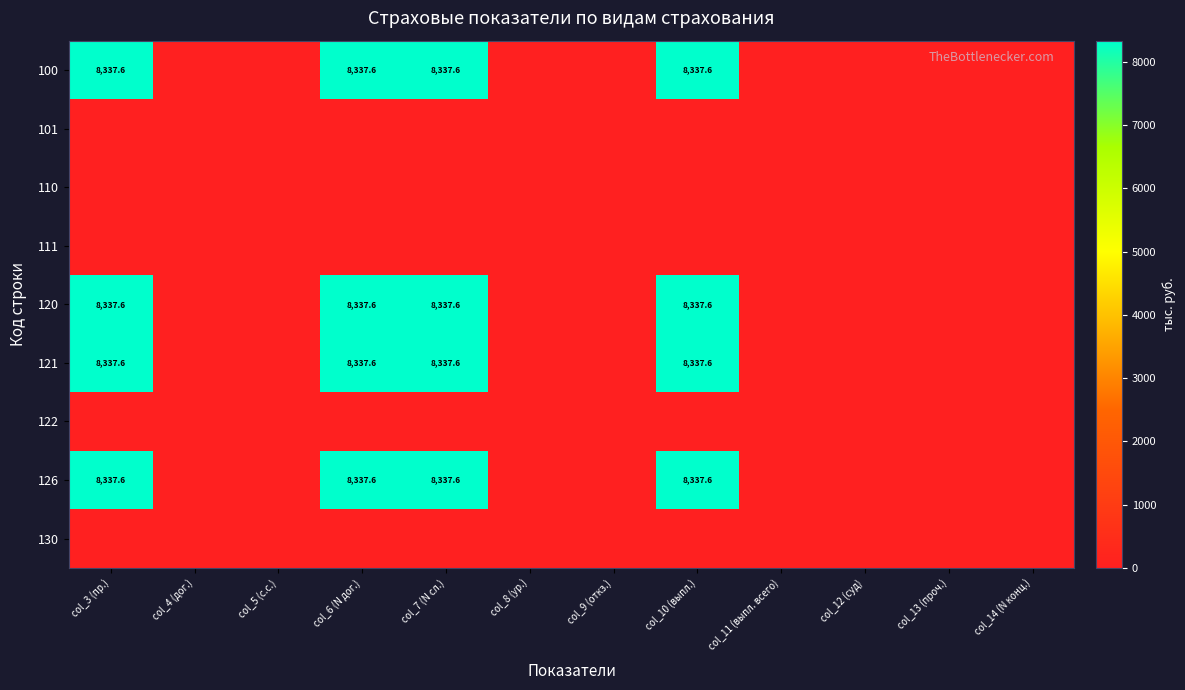

Which series changed the most between col_11 (выпл. всего) and col_12 (суд)?

100